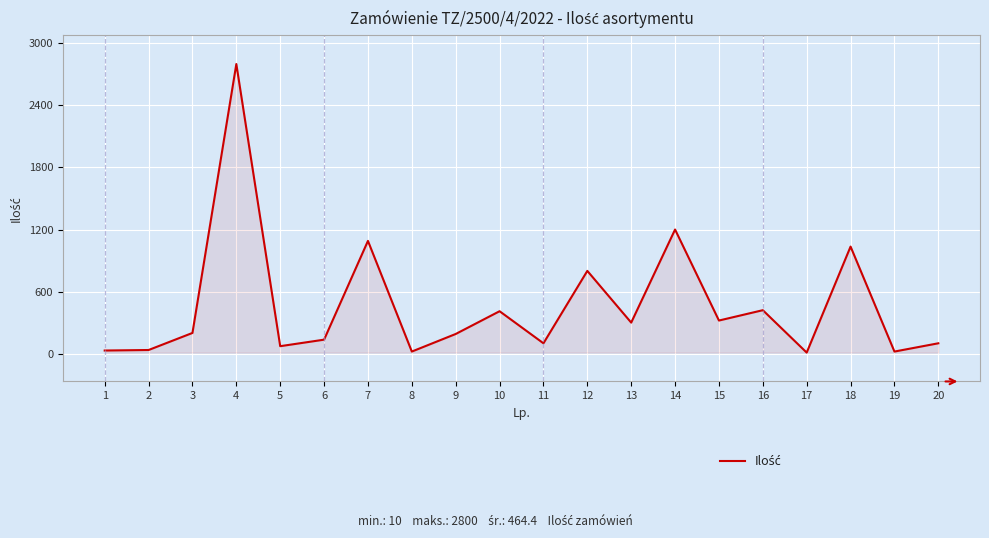

Does the chart display data point markers on the line(s)?

No